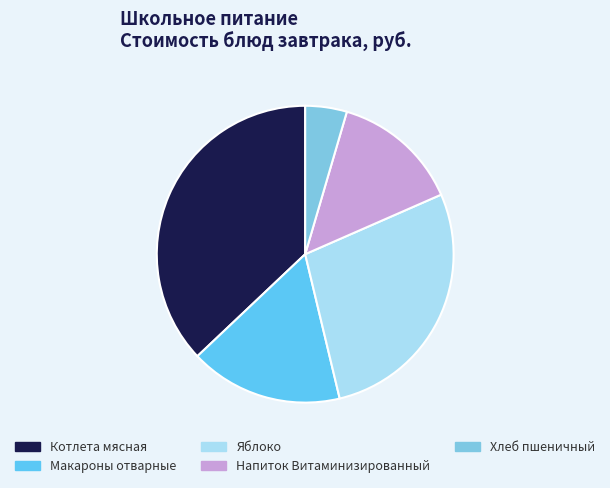

What percentage do Макароны отварные and Котлета мясная together represent?

53.7%